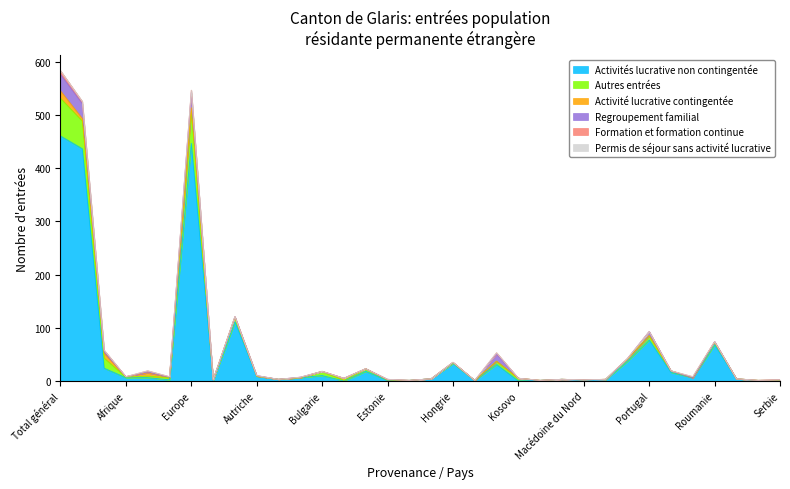

Which series has the widest spread of values?

Activités lucrative non contingentée